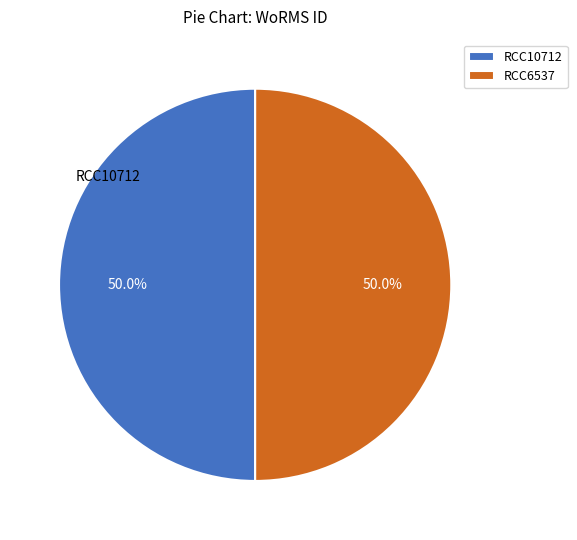

To the nearest percent, what percentage of the pie is RCC10712?

50%